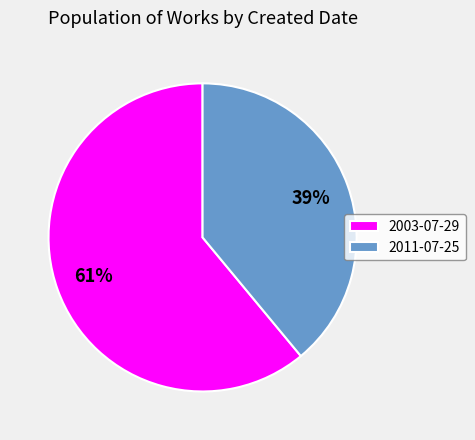

To the nearest percent, what is the difference between the largest and smallest slice percentages?

22%